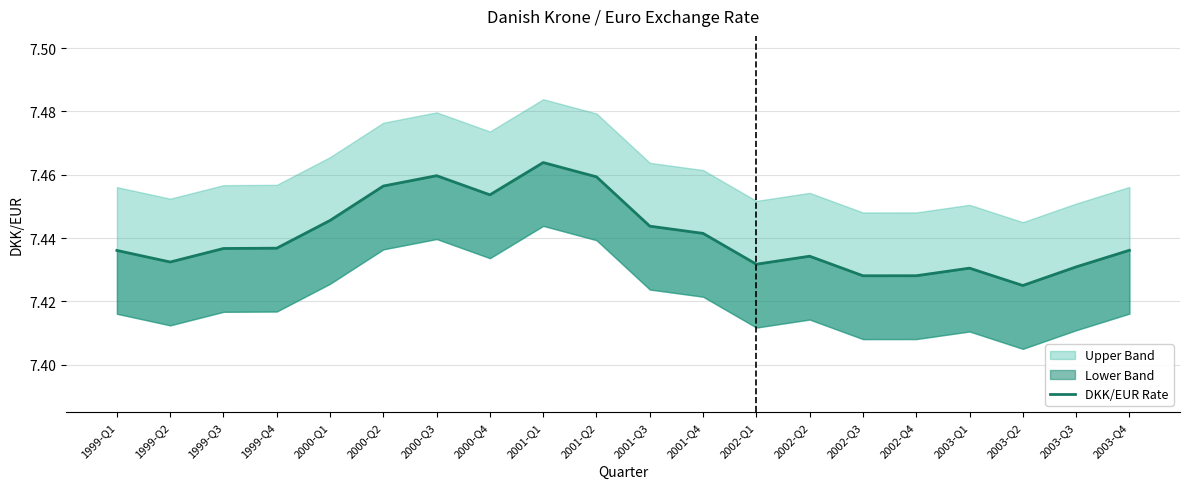

Rank the categories by value from highest to lowest.

2001-Q1, 2000-Q3, 2001-Q2, 2000-Q2, 2000-Q4, 2000-Q1, 2001-Q3, 2001-Q4, 1999-Q4, 1999-Q3, 2003-Q4, 1999-Q1, 2002-Q2, 1999-Q2, 2002-Q1, 2003-Q3, 2003-Q1, 2002-Q4, 2002-Q3, 2003-Q2